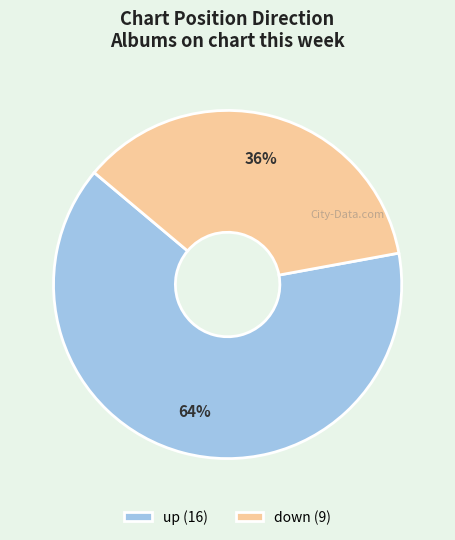

How many slices are in this pie chart?

2